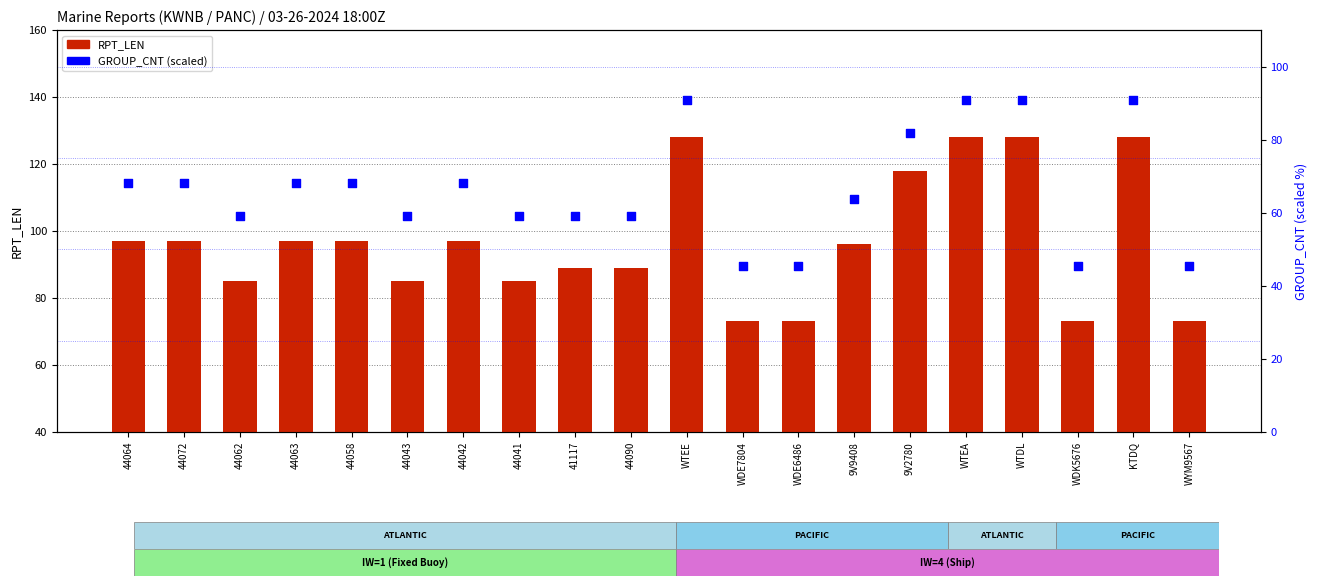

What is the total value across all series at 44063?

165.2